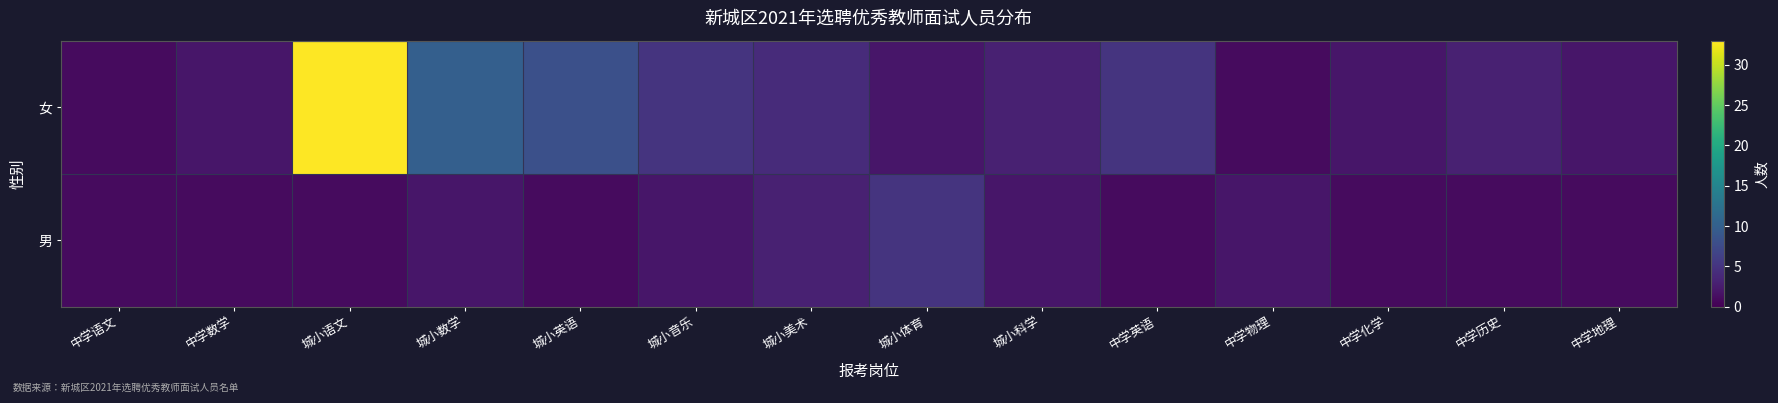

Between 城小语文 and 中学地理, which series saw the biggest shift?

女